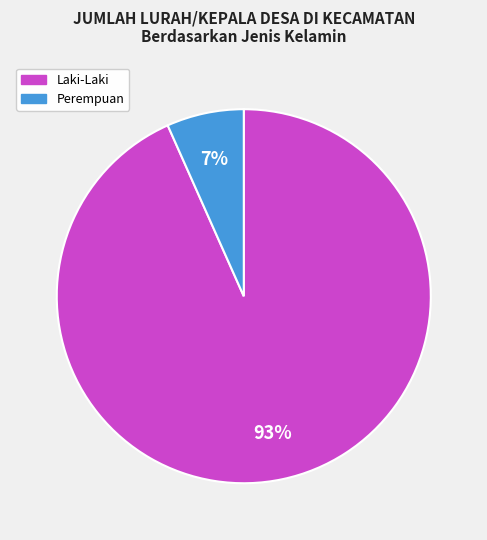

Rank the categories by value from highest to lowest.

Laki-Laki, Perempuan